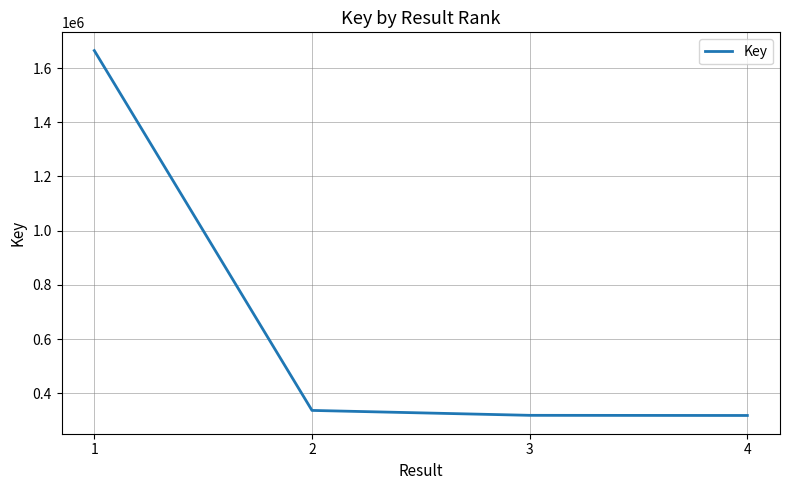

What is the greatest value displayed?

1664461